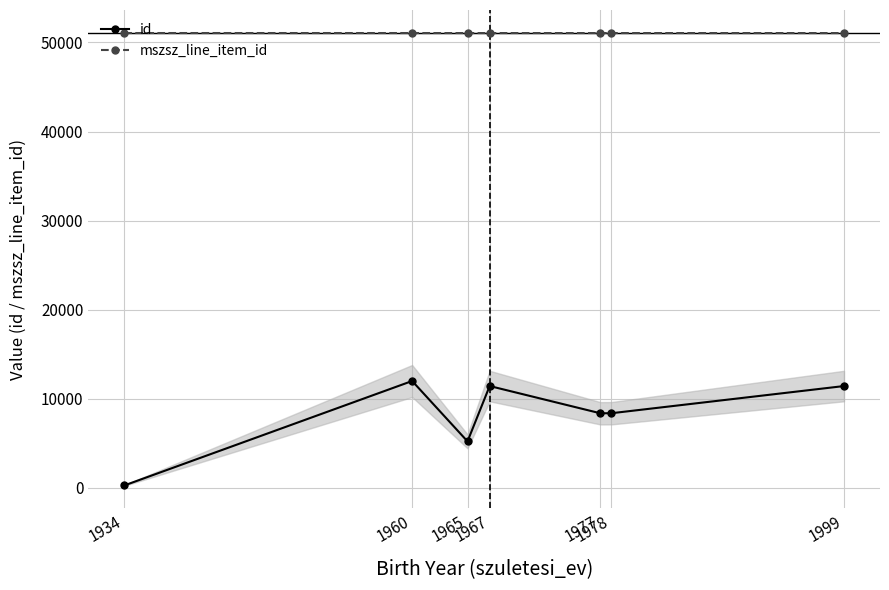

What is the sum of all id values?

57005